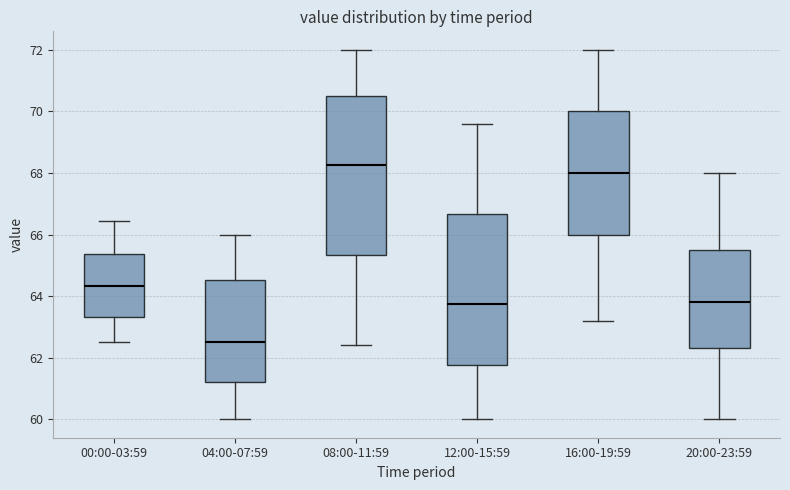

Reading left to right, transcribe this box plot: for each box, give where its median line is, the range the box spans, and where its two whiskers end, as read against the y-axis. The values are not printed on the chart, so give them approximately, as read against the axis.

00:00-03:59: median 64.4, box 63.4 to 65.4, whiskers 62.6 to 66.4
04:00-07:59: median 62.6, box 61.2 to 64.6, whiskers 60.0 to 66.0
08:00-11:59: median 68.2, box 65.4 to 70.6, whiskers 62.4 to 72.0
12:00-15:59: median 63.8, box 61.8 to 66.6, whiskers 60.0 to 69.6
16:00-19:59: median 68.0, box 66.0 to 70.0, whiskers 63.2 to 72.0
20:00-23:59: median 63.8, box 62.4 to 65.6, whiskers 60.0 to 68.0